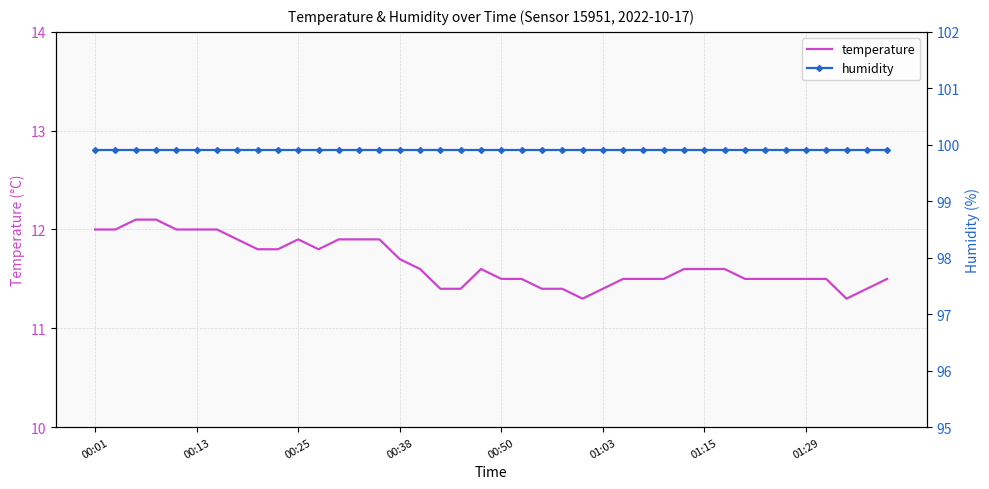

True or false: humidity has more than 2 interior local peaks.

False